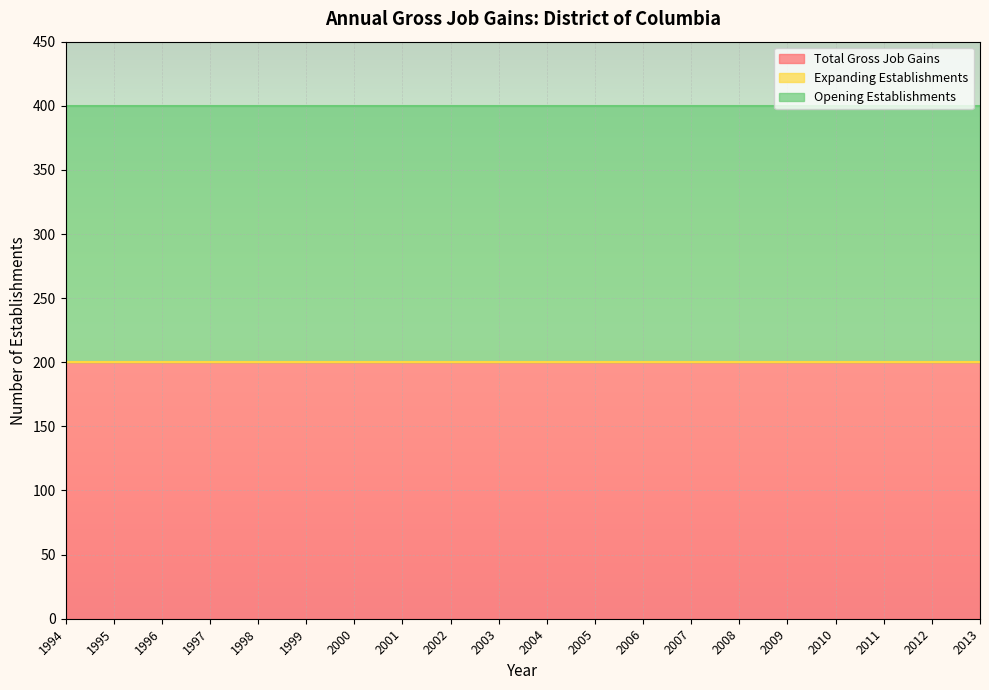

What are all the series names shown in the legend?

Total Gross Job Gains, Expanding Establishments, Opening Establishments